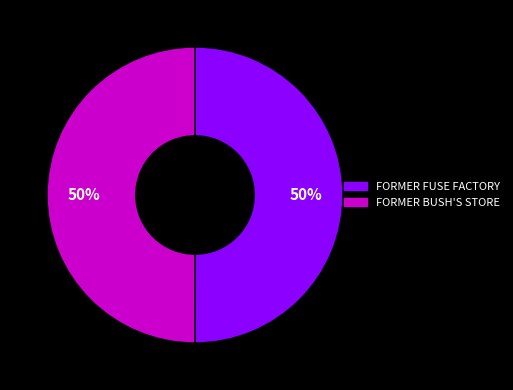

Is the sum of FORMER BUSH'S STORE and FORMER FUSE FACTORY greater than half?

Yes